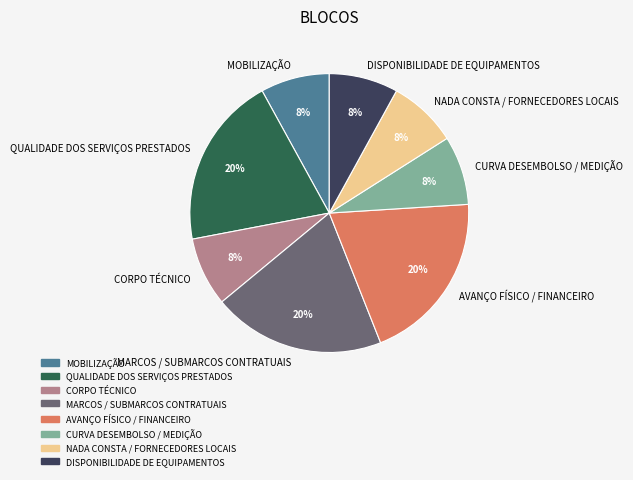

Is the sum of NADA CONSTA / FORNECEDORES LOCAIS and DISPONIBILIDADE DE EQUIPAMENTOS greater than half?

No